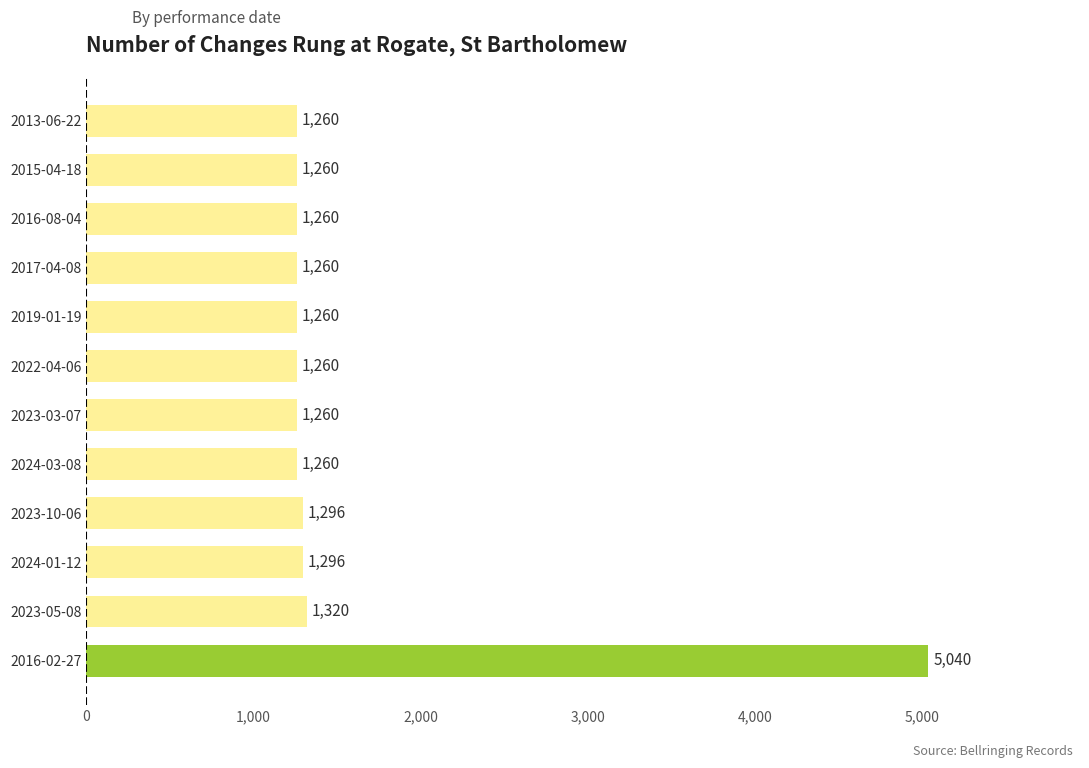

At which label is the value closest to 3150?

2023-05-08